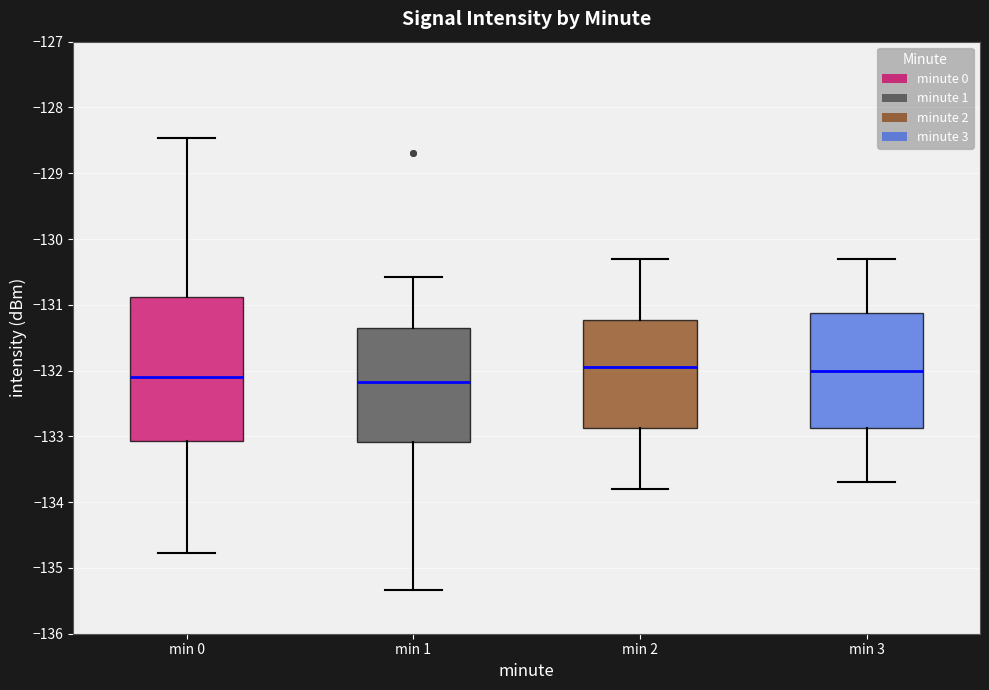

Comparing the boxes themselves (not the whiskers), which one is the tallest?

min 0